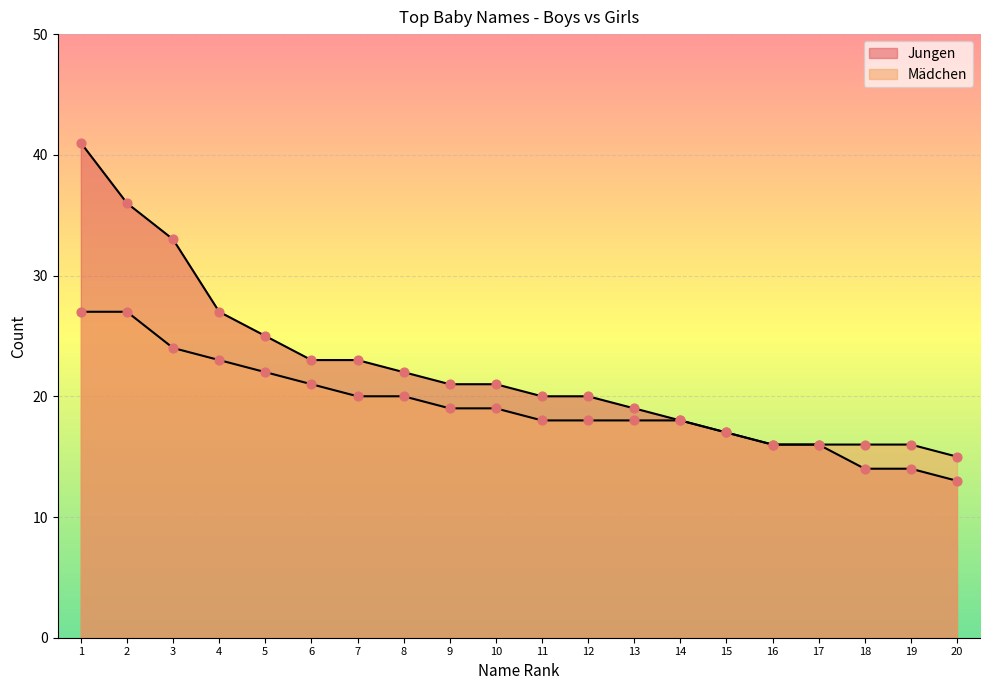

Which series contains the lowest Y value?

Jungen